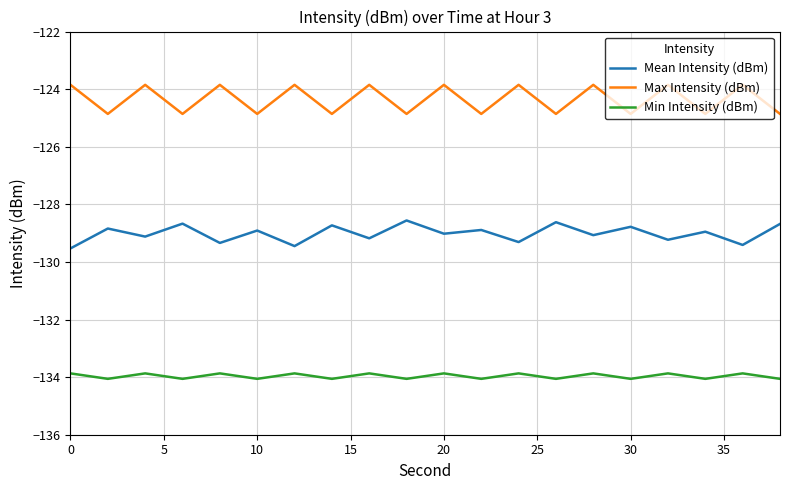

What is the average value of the Max Intensity (dBm) series?

-124.4